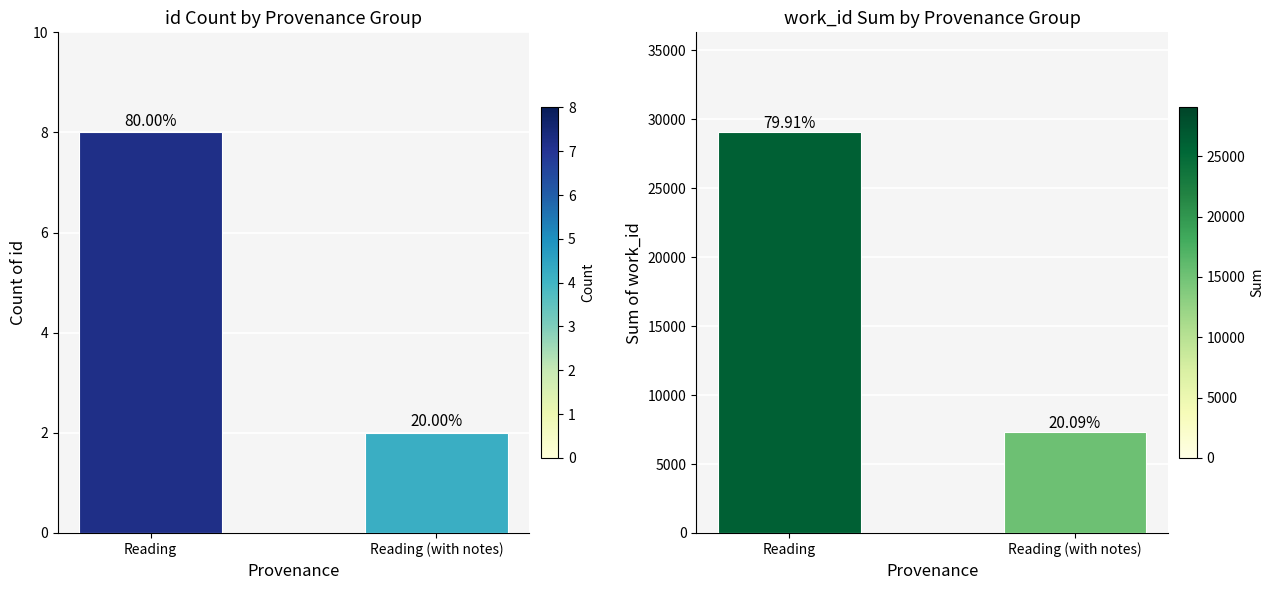

Which series has the largest range (max minus min)?

work_id sum